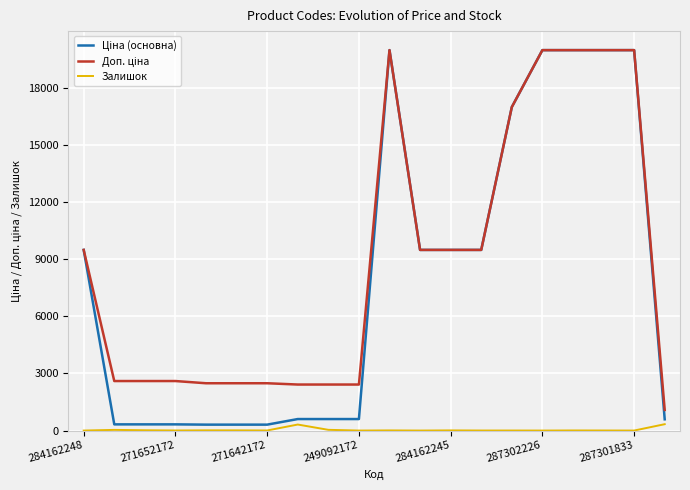

What is the maximum value shown in the chart?

19964.2